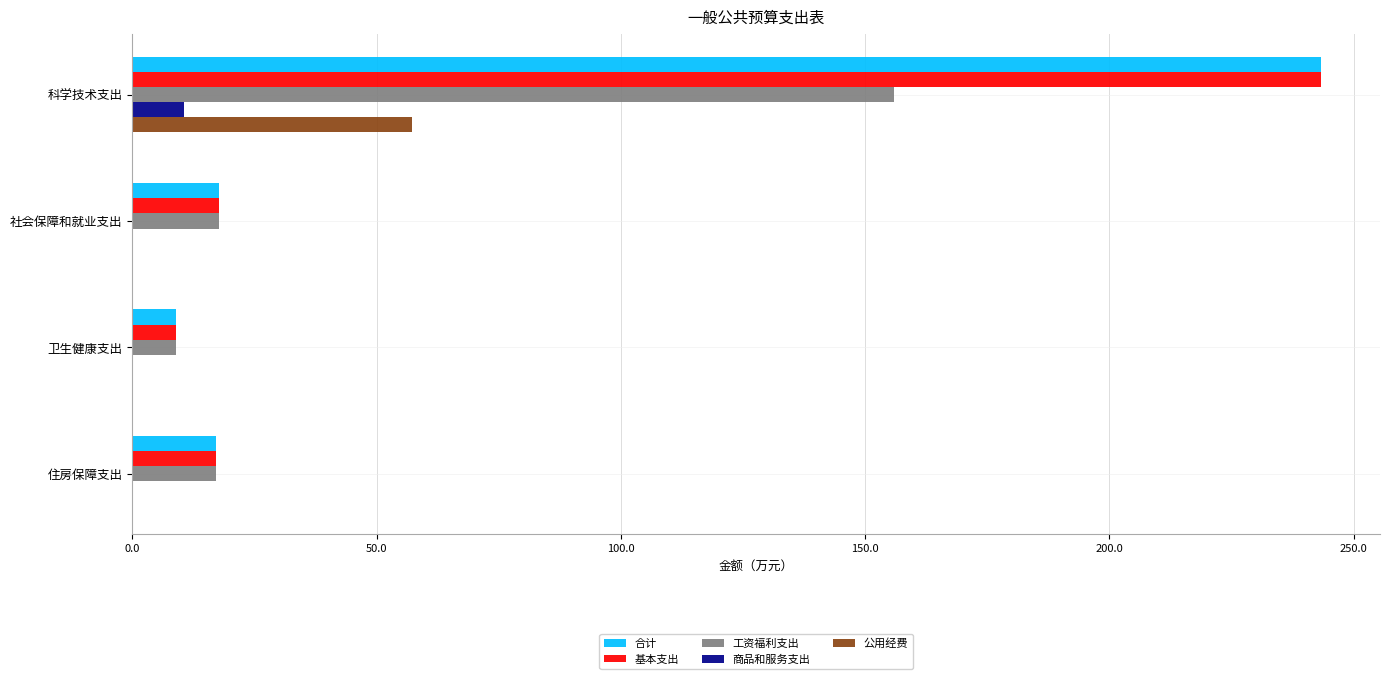

What is the sum of all 基本支出 values?

287.0